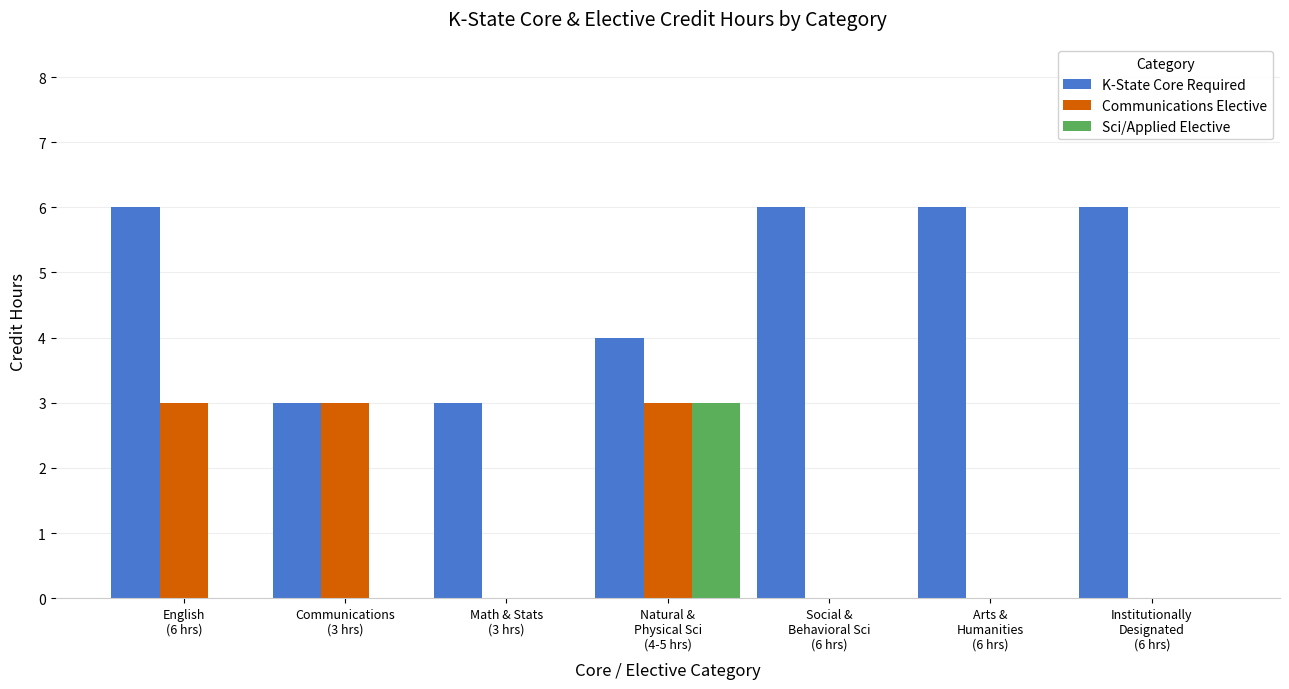

What is the greatest value displayed?

6